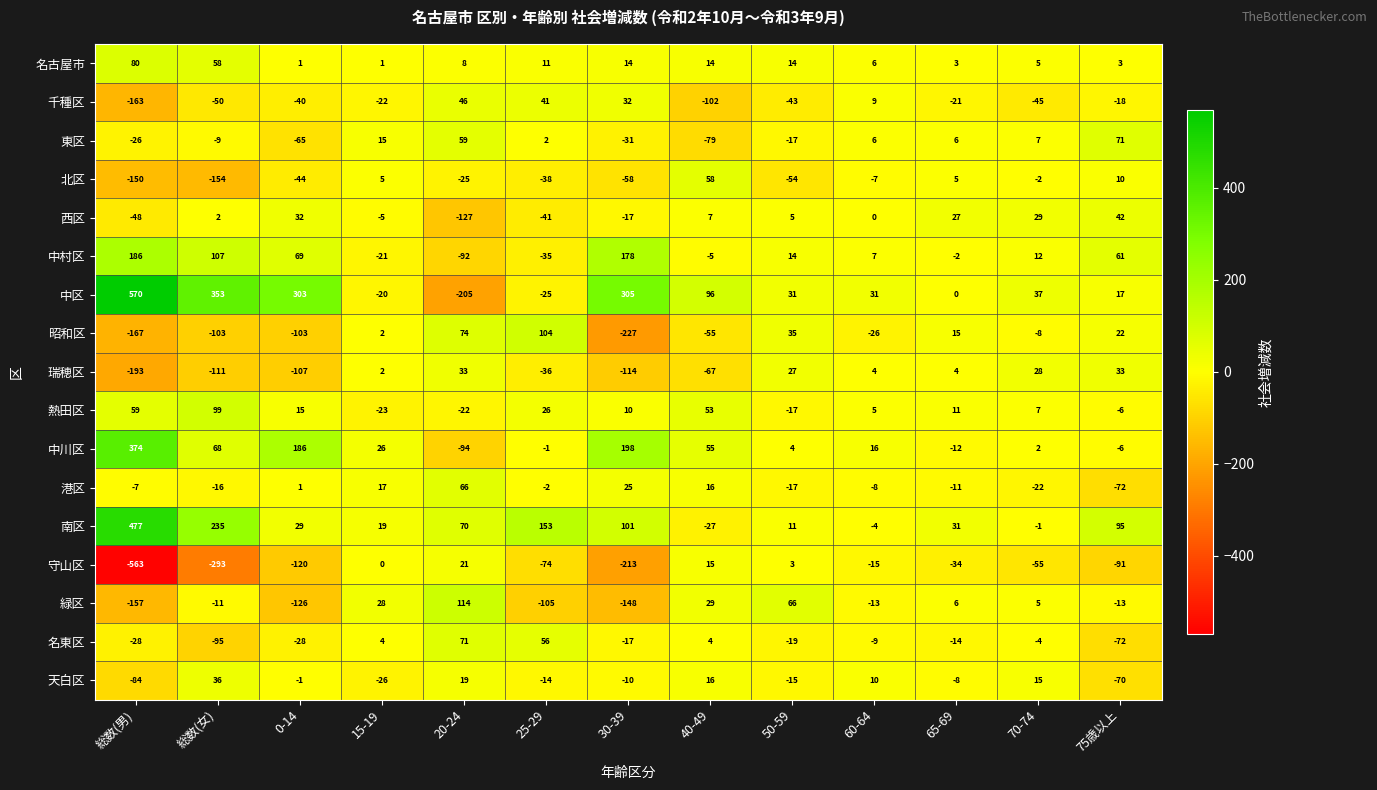

Is the value of 守山区 at 30-39 greater than the value of 名古屋市 at 15-19?

No